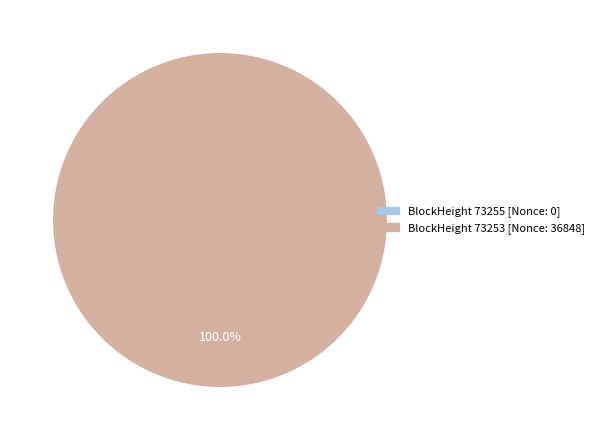

Does any single category account for the majority?

Yes